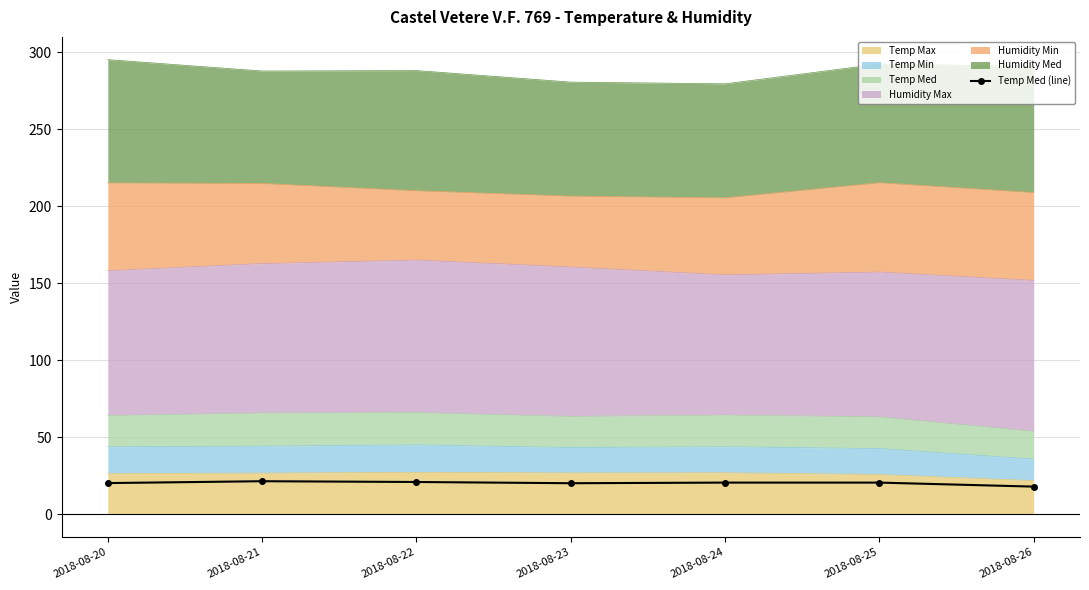

Rank the categories by value from lowest to highest.

2018-08-26, 2018-08-23, 2018-08-20, 2018-08-24, 2018-08-25, 2018-08-22, 2018-08-21